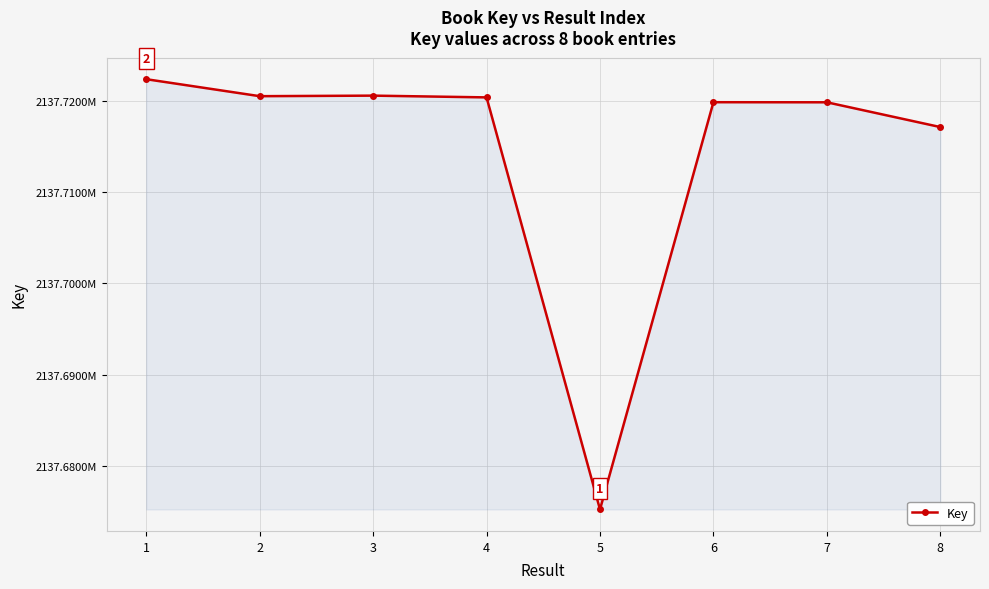

The chart shows a value of 2137675202 at 5. True or false?

True